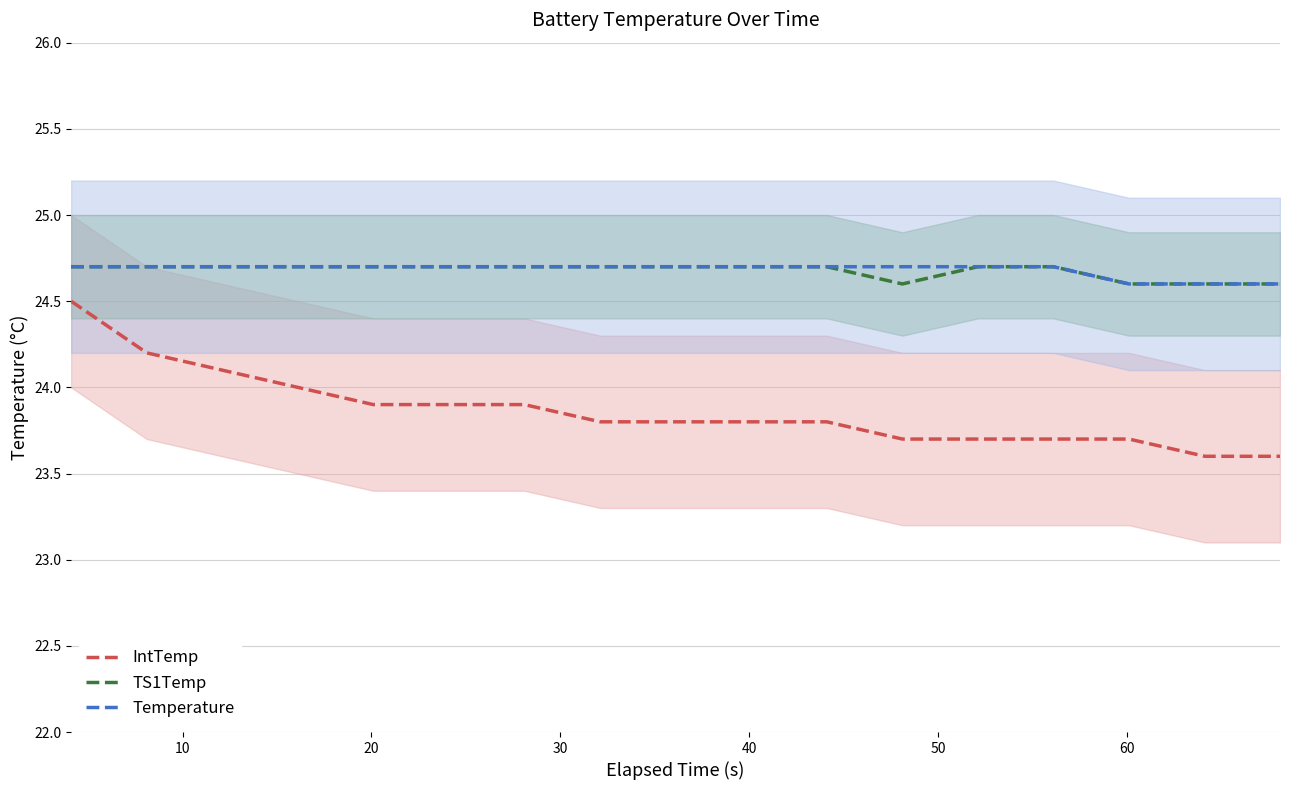

How many lines are shown in the chart?

3